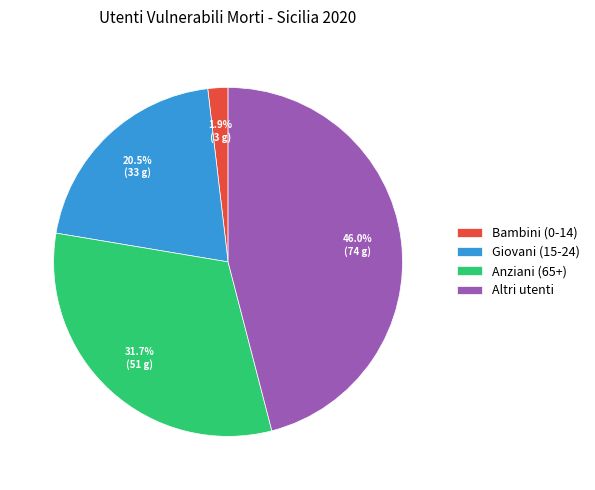

Which slice is the largest?

Altri utenti